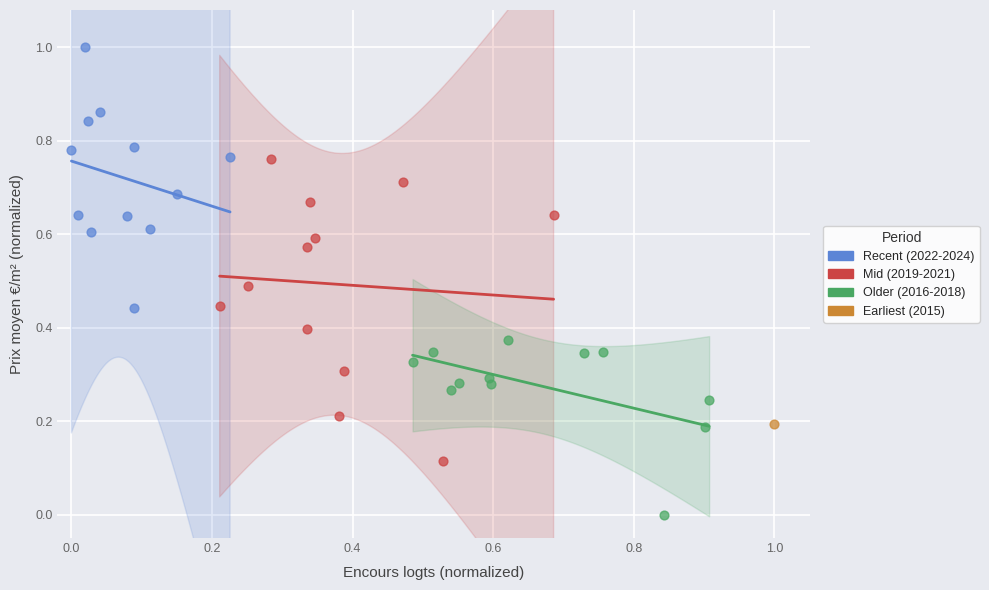

Which series contains the lowest Y value?

Older (2016-2018)